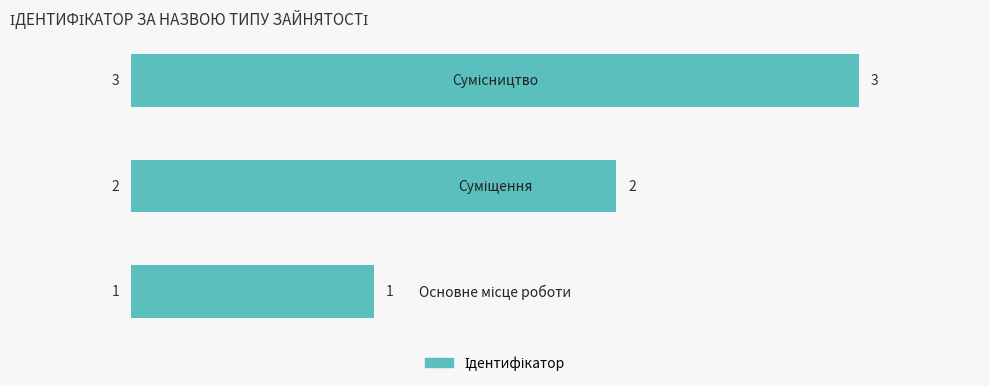

What is the greatest value displayed?

3